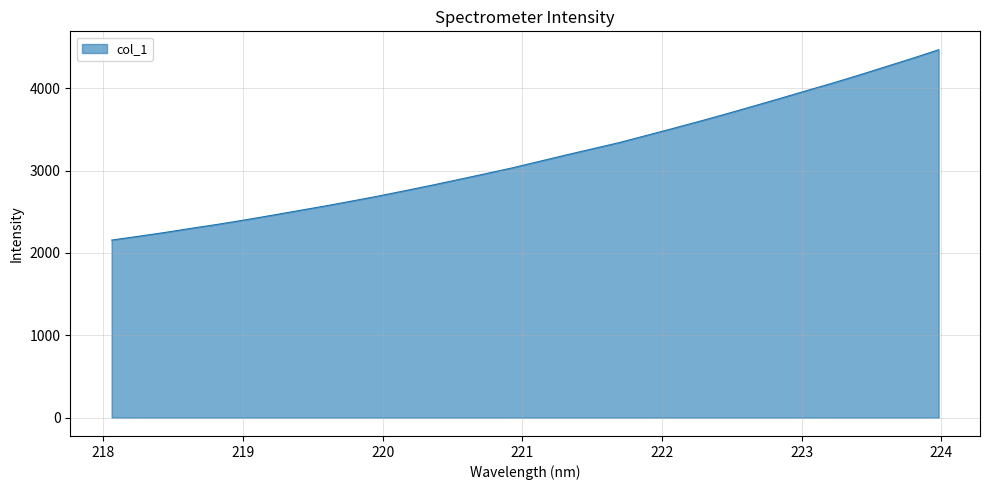

What is the difference between the maximum and minimum values?

2311.1